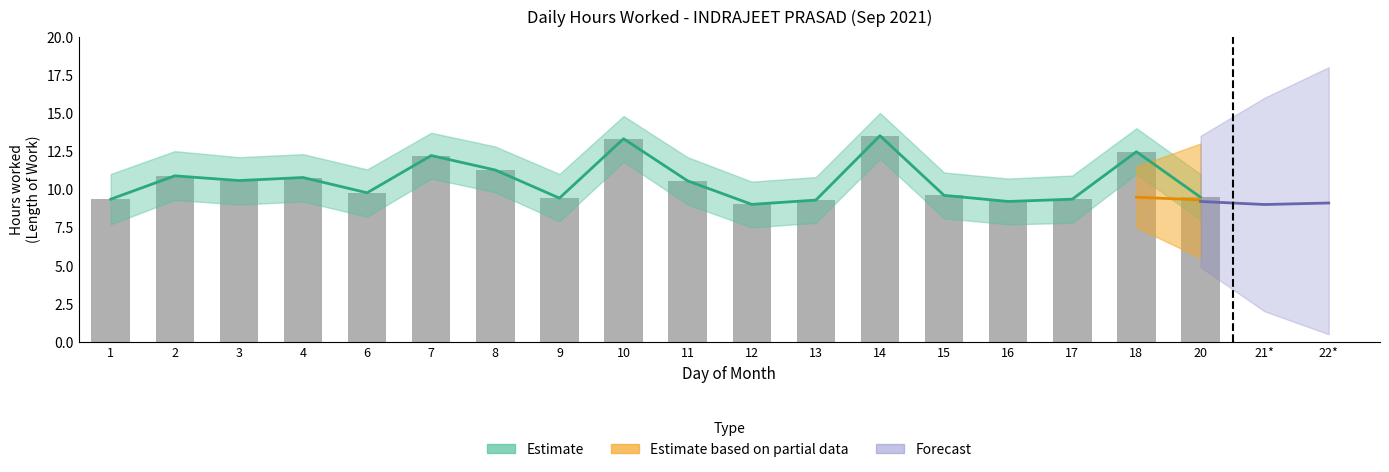

How many data points are above 10?

9